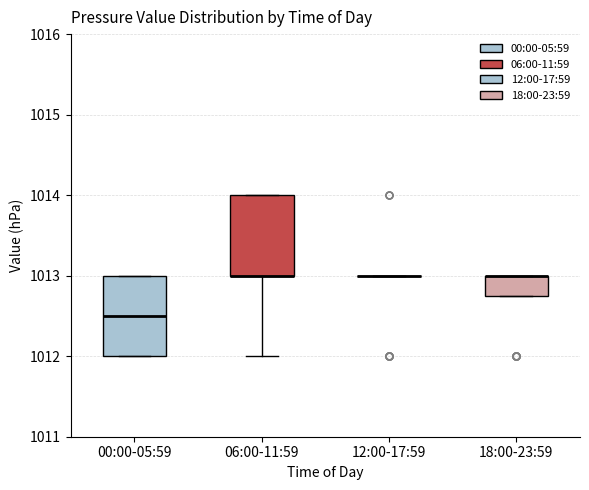

Where is the lower edge of the box for 06:00-11:59 on the y-axis? The values are not printed on the chart, so give them approximately, as read against the axis.

1013.0